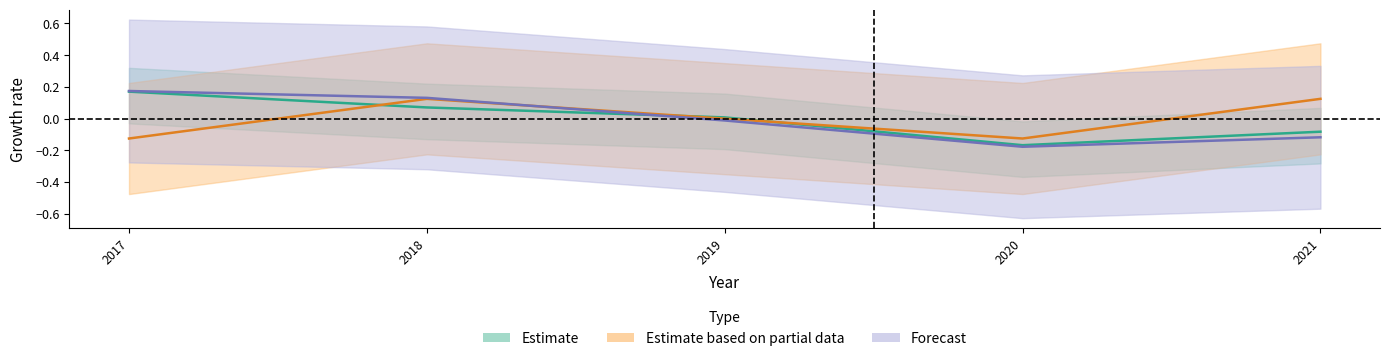

What is the difference between the maximum and minimum values in the Estimate based on partial data series?

0.2